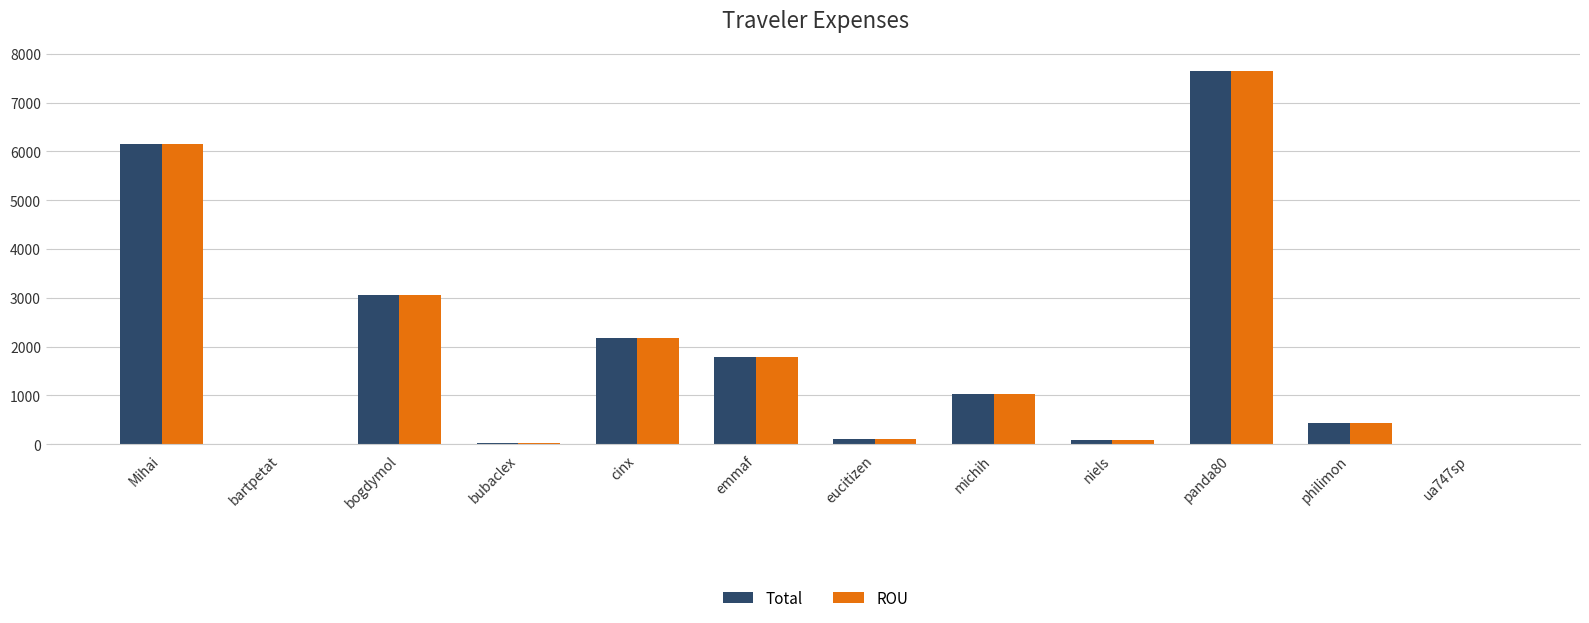

What is the highest value of the ROU series?

7651.4